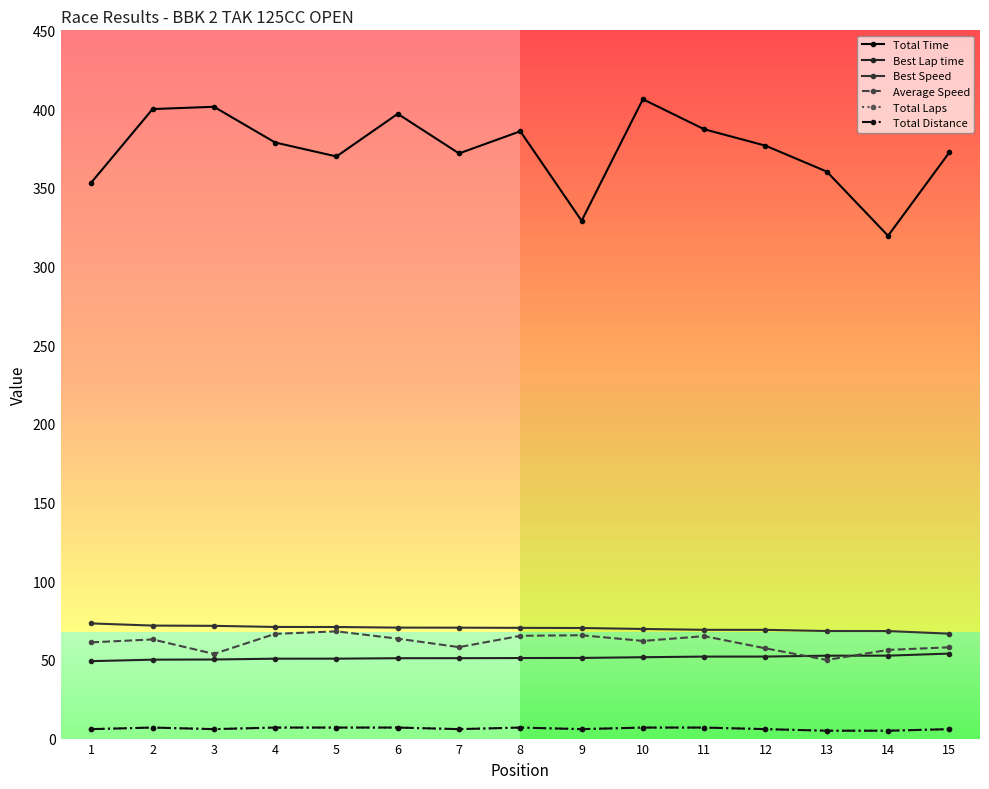

Does the chart have visible grid lines?

No